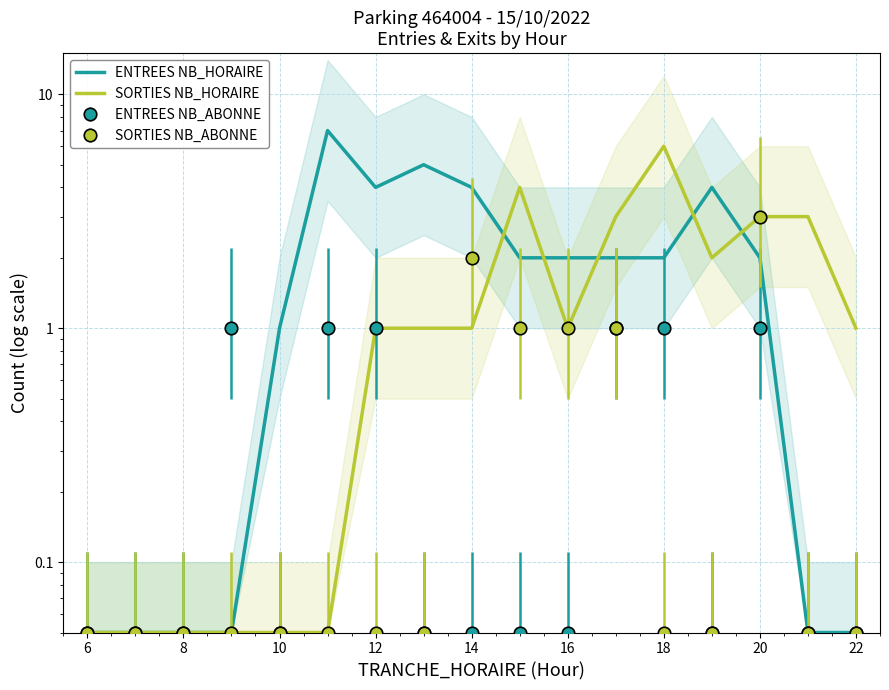

Is this an area chart (filled region under the line)?

No